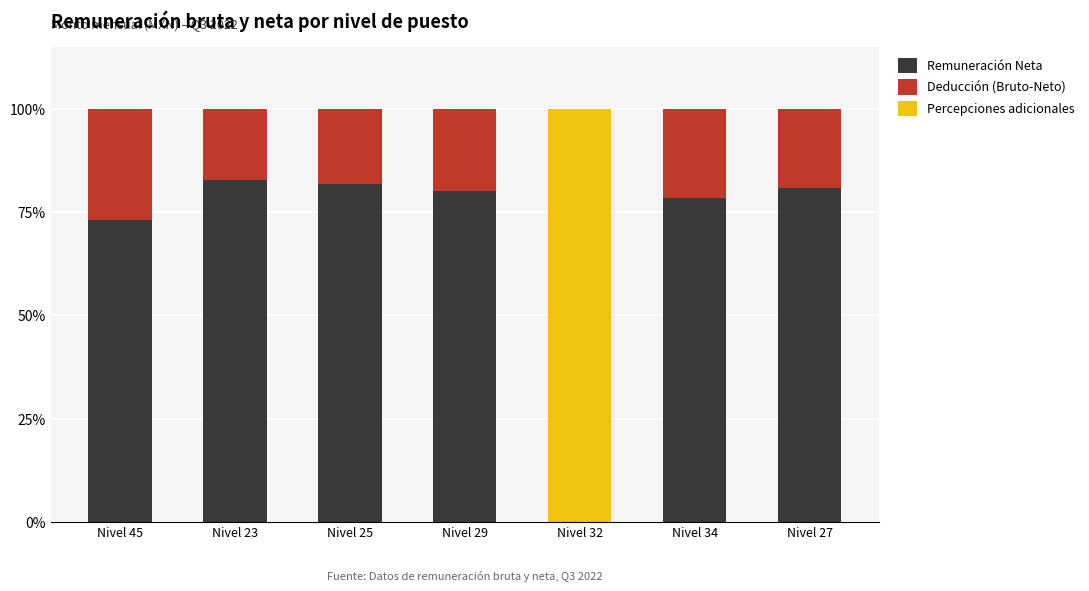

What is the total value across all series at Nivel 29?

100.0